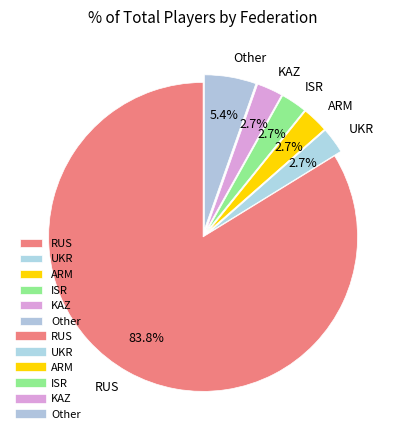

Count the number of slices in the pie.

6